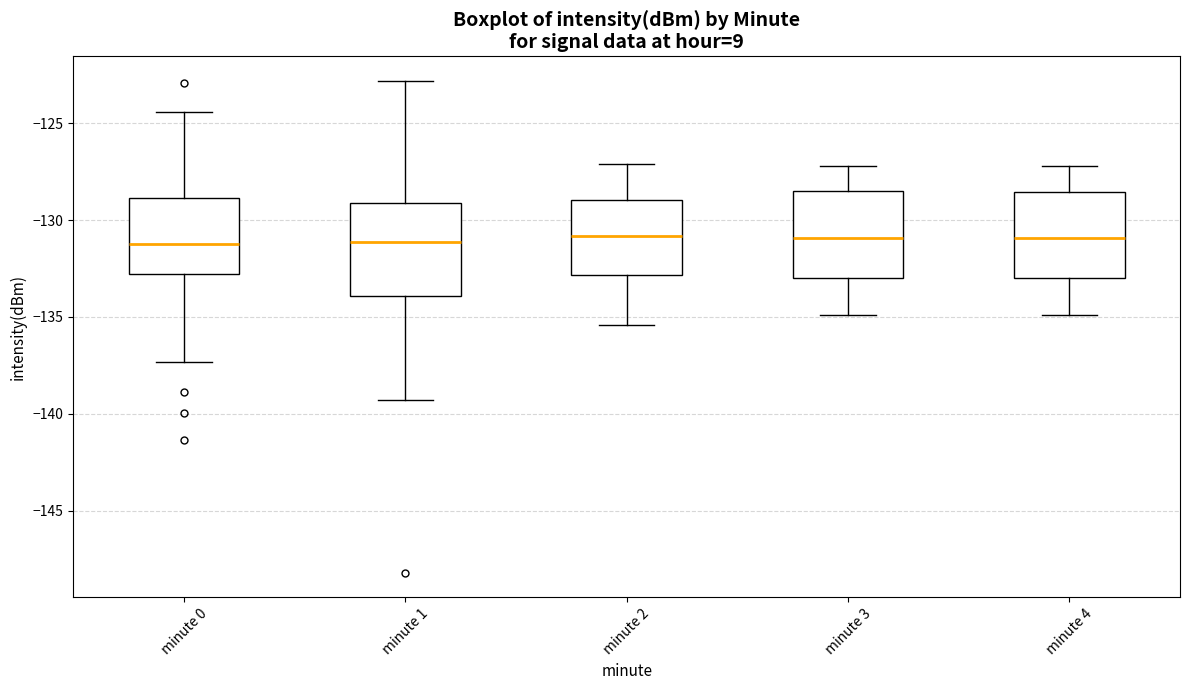

Reading left to right, read every box against the y-axis: the position of its median line, the range the box covers, and the ends of its whiskers. The values are not printed on the chart, so give them approximately, as read against the axis.

minute 0: median -131.5, box -133.0 to -129.0, whiskers -137.5 to -124.5
minute 1: median -131.0, box -134.0 to -129.0, whiskers -139.5 to -123.0
minute 2: median -131.0, box -133.0 to -129.0, whiskers -135.5 to -127.0
minute 3: median -131.0, box -133.0 to -128.5, whiskers -135.0 to -127.0
minute 4: median -131.0, box -133.0 to -128.5, whiskers -135.0 to -127.0